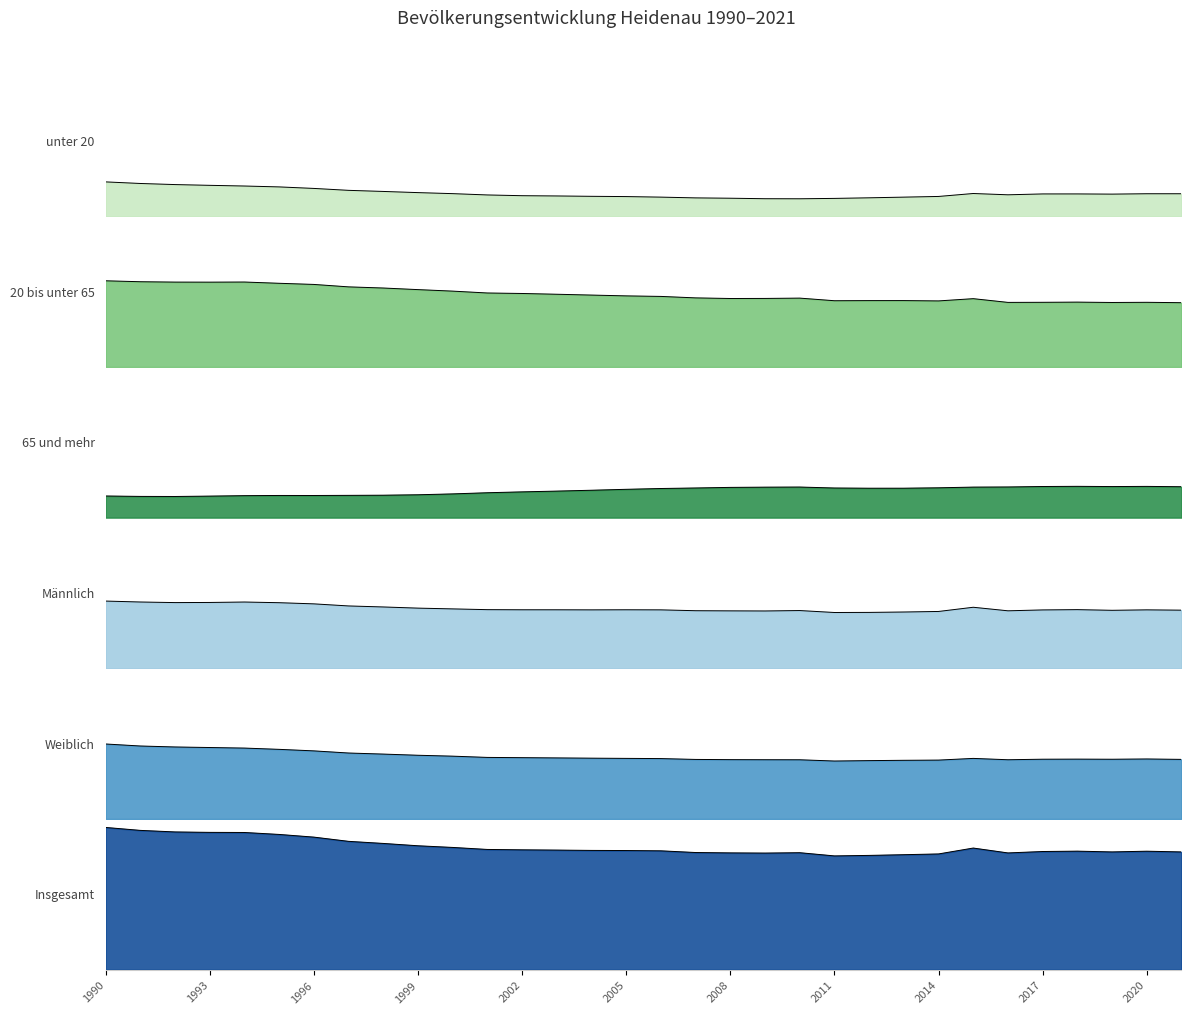

The Männlich series shows 0.2 at 2017. True or false?

False